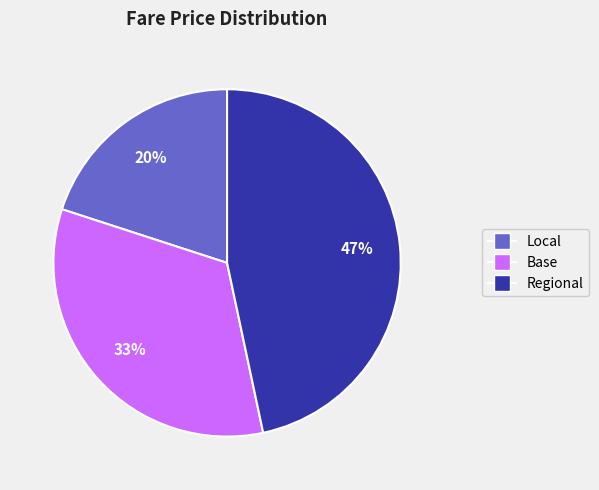

Is there a majority slice in this chart?

No